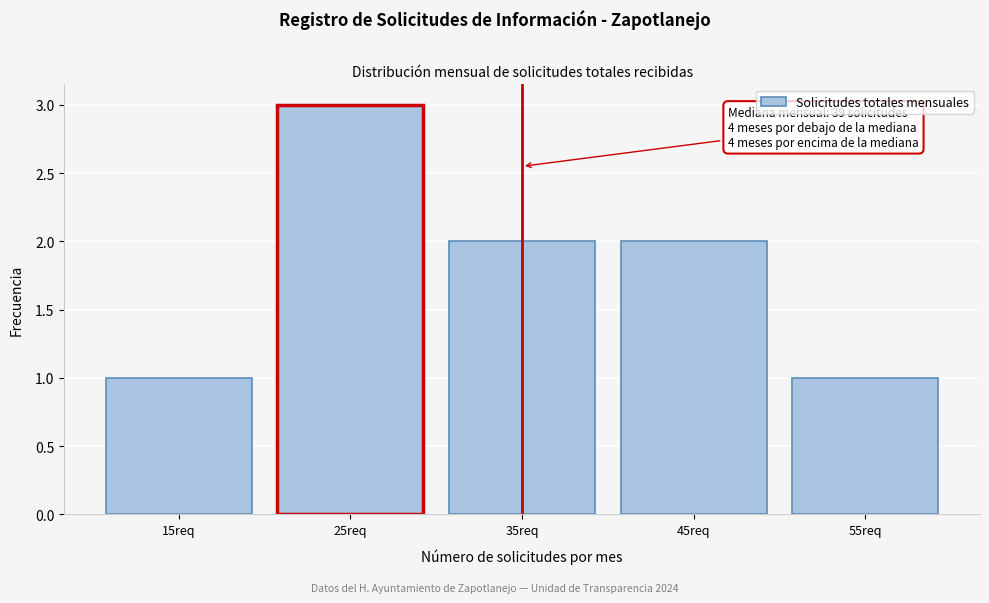

Reading left to right, list all the values displayed in this chart.

15req=1	25req=3	35req=2	45req=2	55req=1